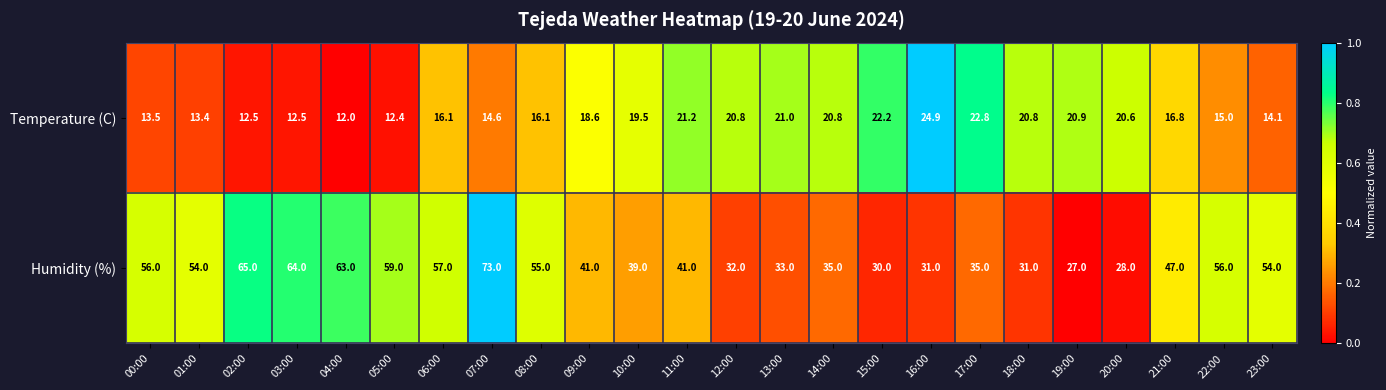

What is the sum of all Temperature (C) values?

423.1